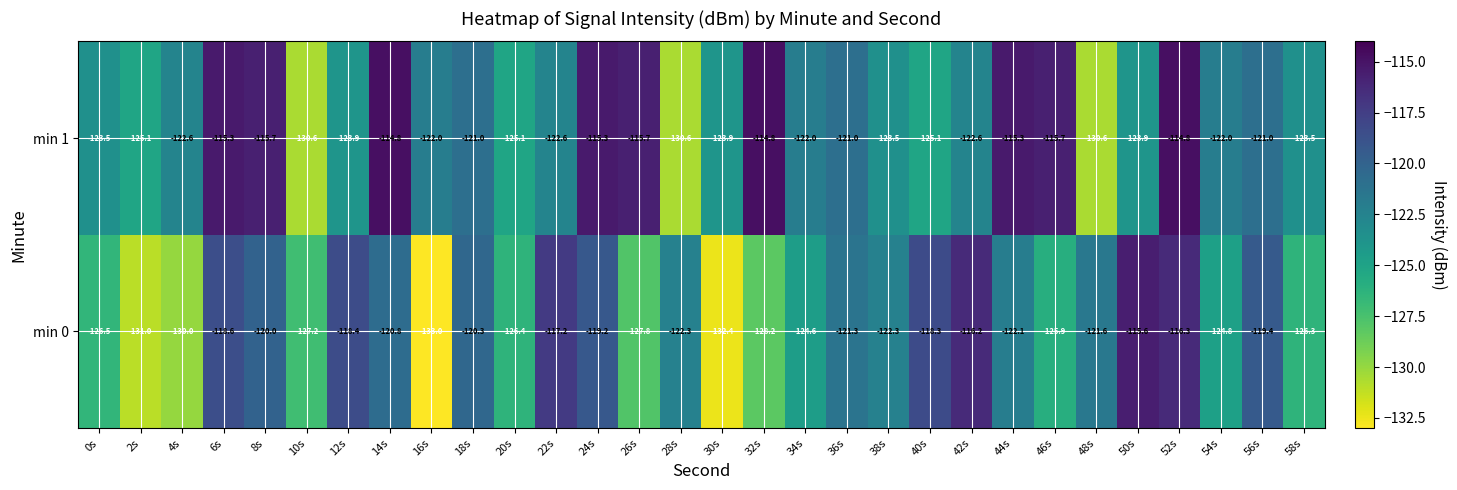

At which label does min 0 first exceed -122?

6s